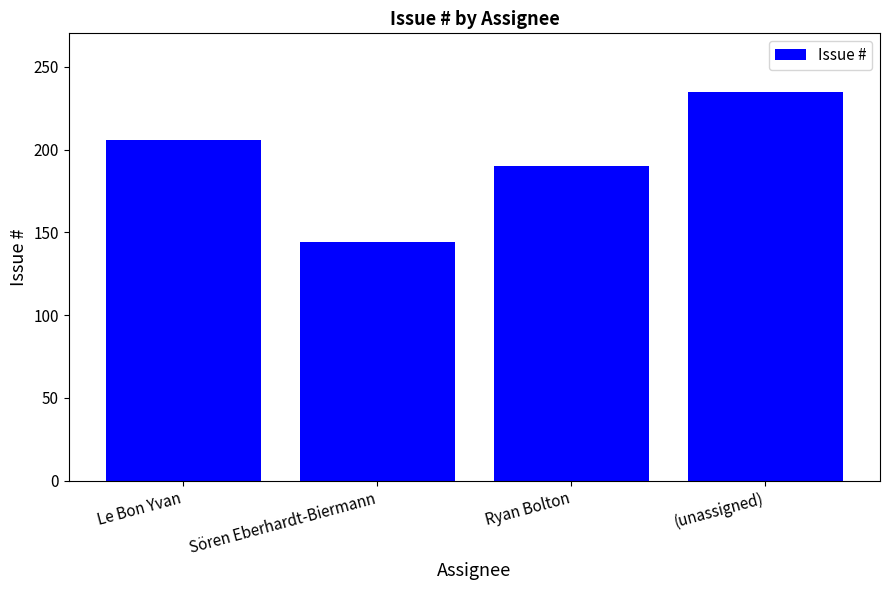

What position from the left is (unassigned)?

4